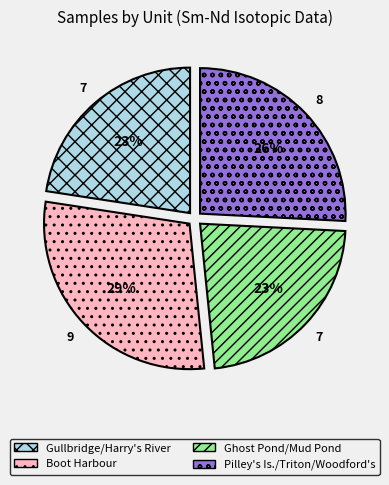

To the nearest percent, what is the average slice percentage?

25%